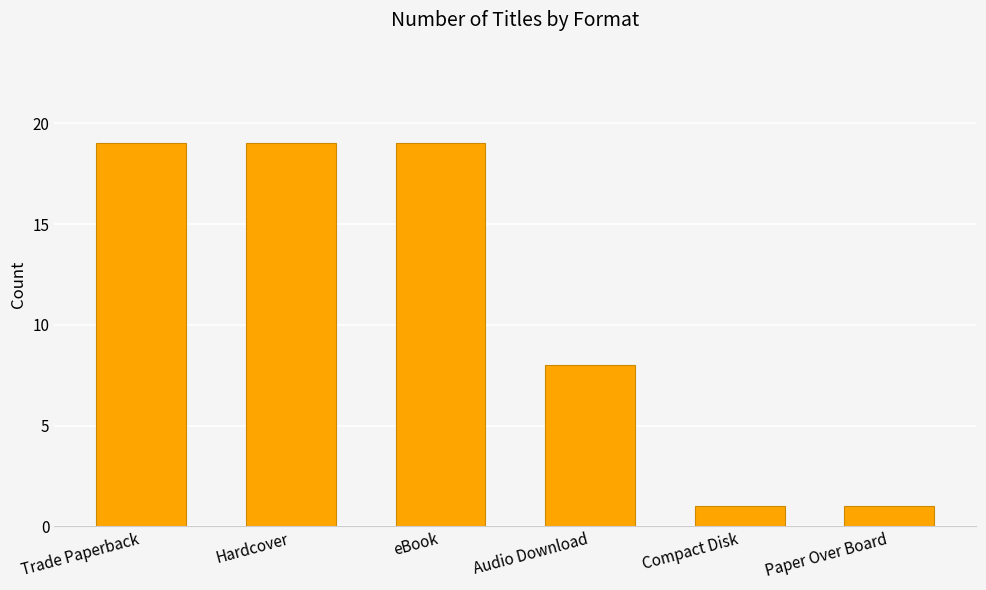

What is the change in value from Trade Paperback to Paper Over Board?

-18